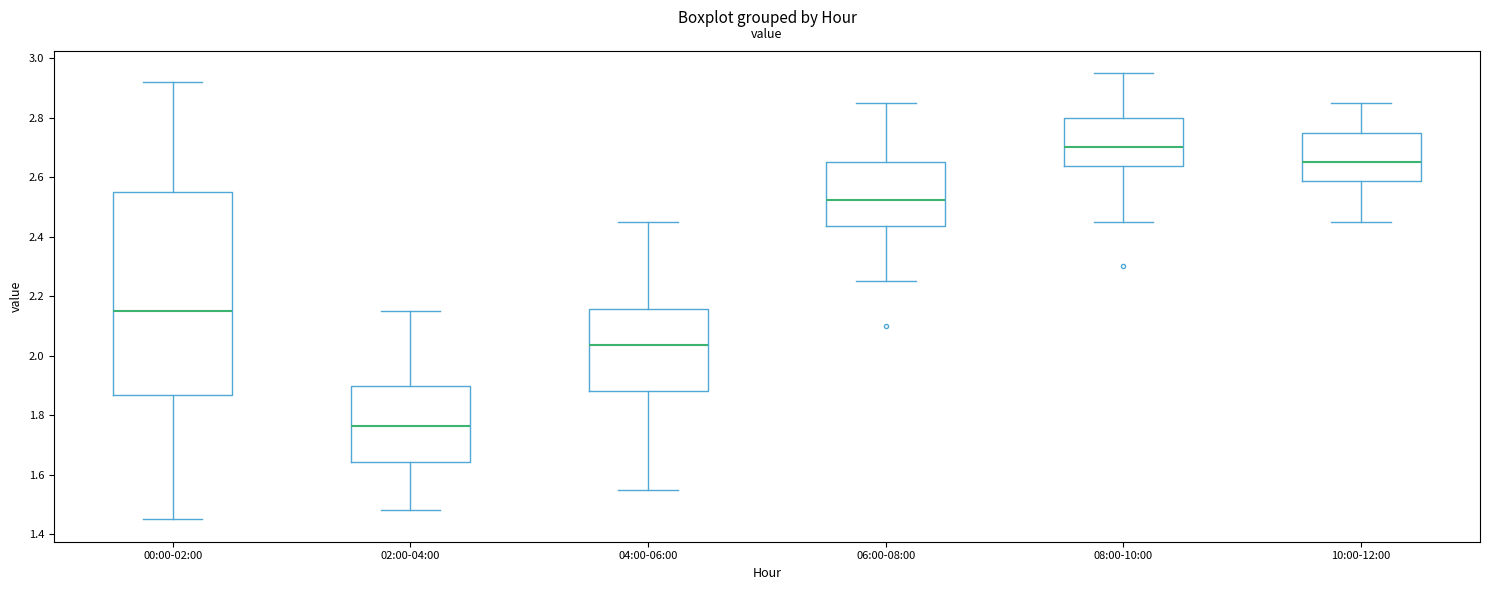

Reading left to right, transcribe this box plot: for each box, give where its median line is, the range the box spans, and where its two whiskers end, as read against the y-axis. The values are not printed on the chart, so give them approximately, as read against the axis.

00:00-02:00: median 2.16, box 1.86 to 2.56, whiskers 1.46 to 2.92
02:00-04:00: median 1.76, box 1.64 to 1.90, whiskers 1.48 to 2.16
04:00-06:00: median 2.04, box 1.88 to 2.16, whiskers 1.56 to 2.46
06:00-08:00: median 2.52, box 2.44 to 2.66, whiskers 2.26 to 2.86
08:00-10:00: median 2.70, box 2.64 to 2.80, whiskers 2.46 to 2.96
10:00-12:00: median 2.66, box 2.58 to 2.76, whiskers 2.46 to 2.86